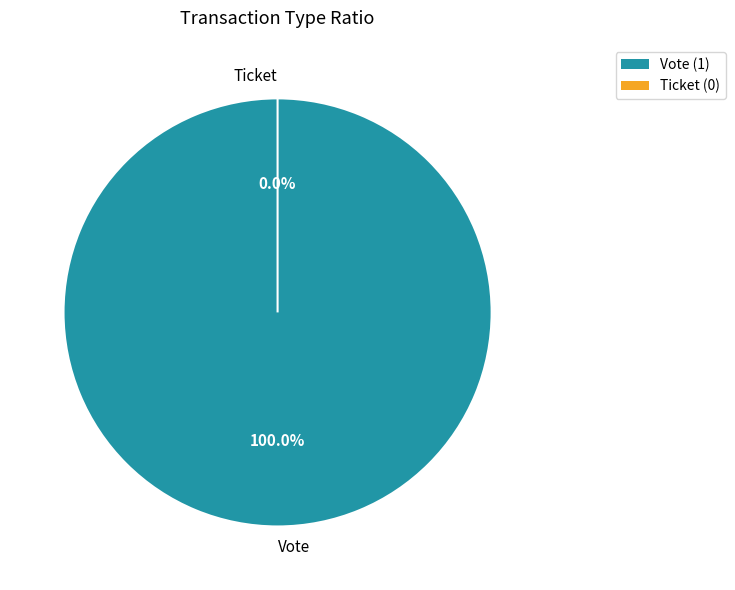

Which slice is the largest?

Vote